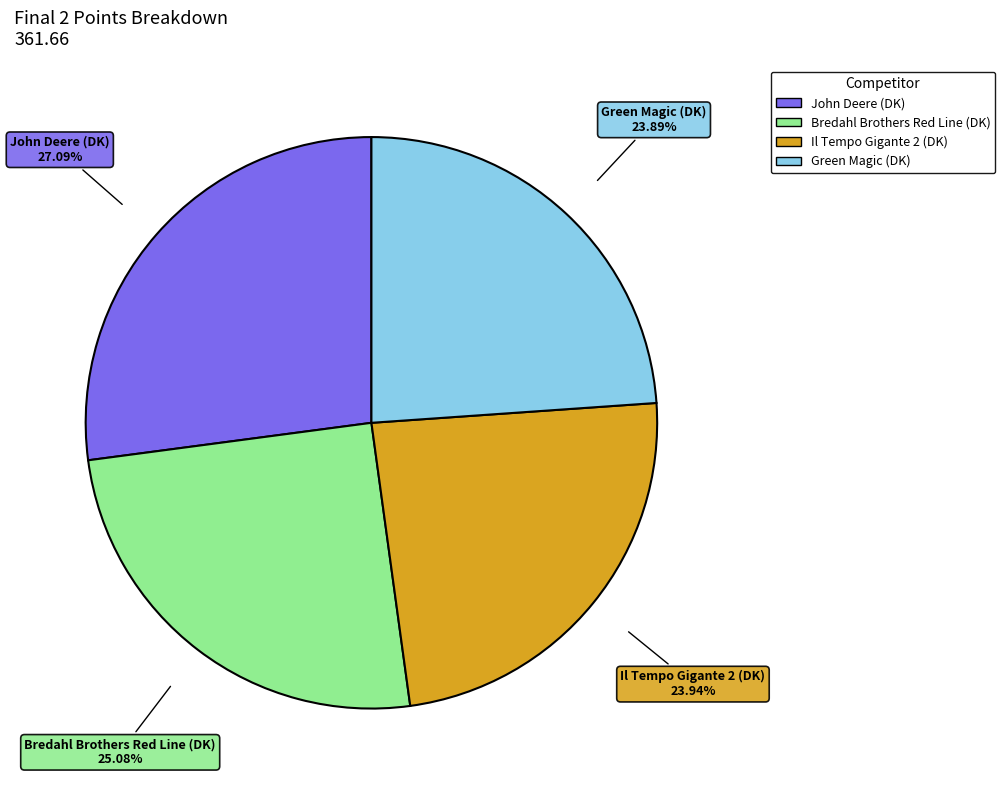

Approximately how many times larger is the value at Il Tempo Gigante 2 (DK) compared to Green Magic (DK)?

1.0